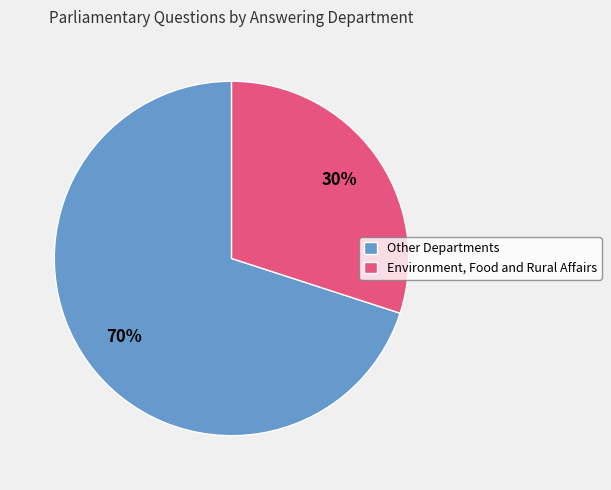

To the nearest percent, what is the difference between the largest and smallest slice percentages?

40%